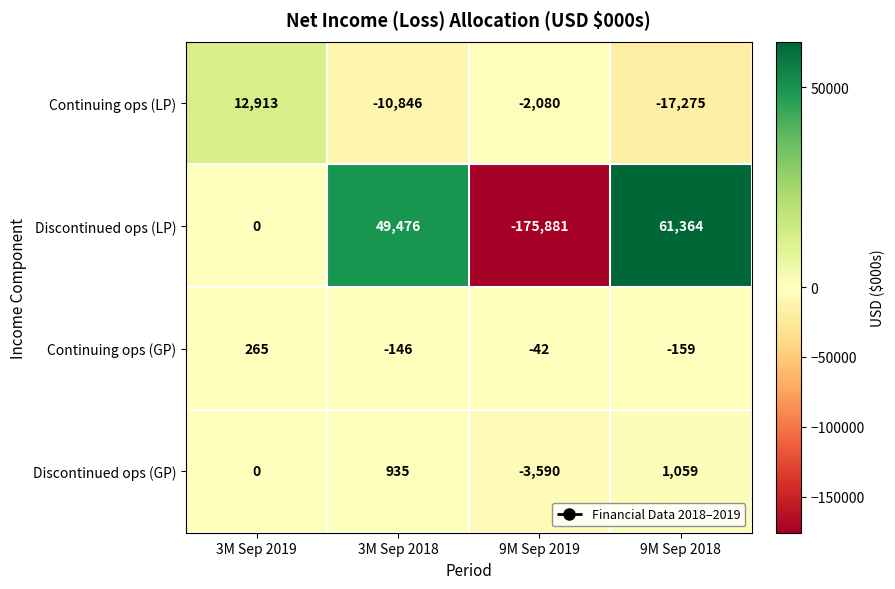

What is the total value across all series at 9M Sep 2019?

-181593